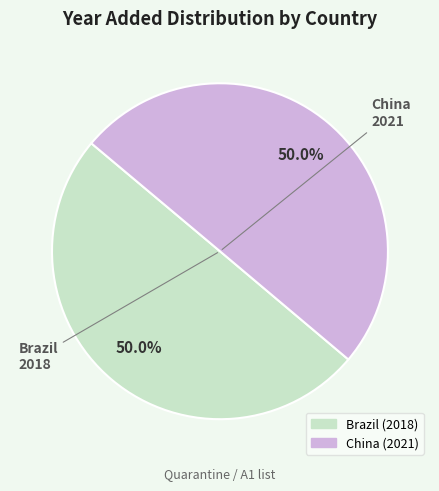

Count the number of slices in the pie.

2